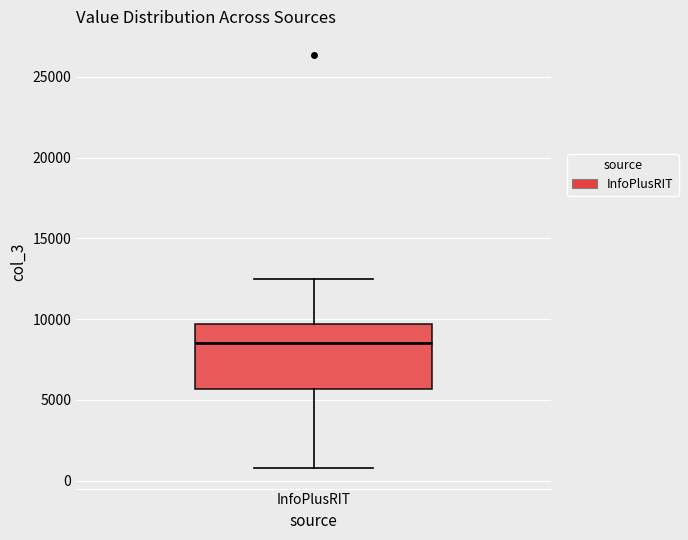

Transcribe this box plot: give where the median line is, the range the box spans, and where the two whiskers end, as read against the y-axis. The values are not printed on the chart, so give them approximately, as read against the axis.

median 8500, box 5500 to 9500, whiskers 1000 to 12500